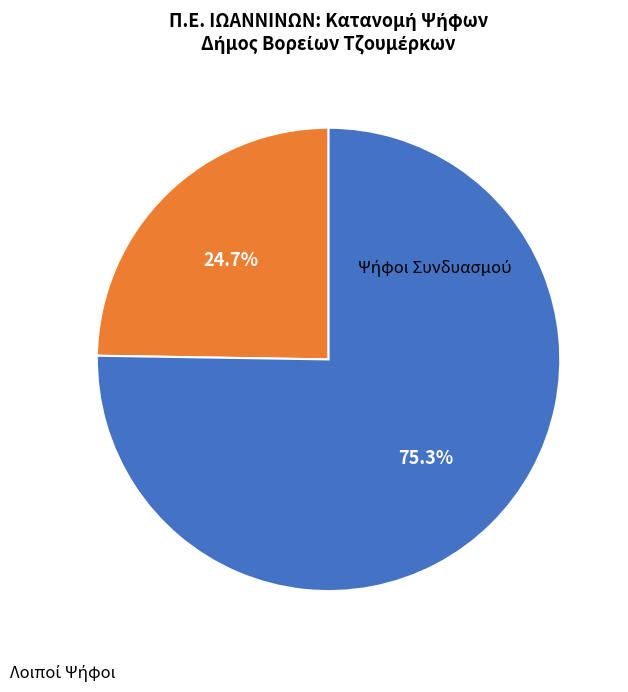

Does any single category account for the majority?

Yes